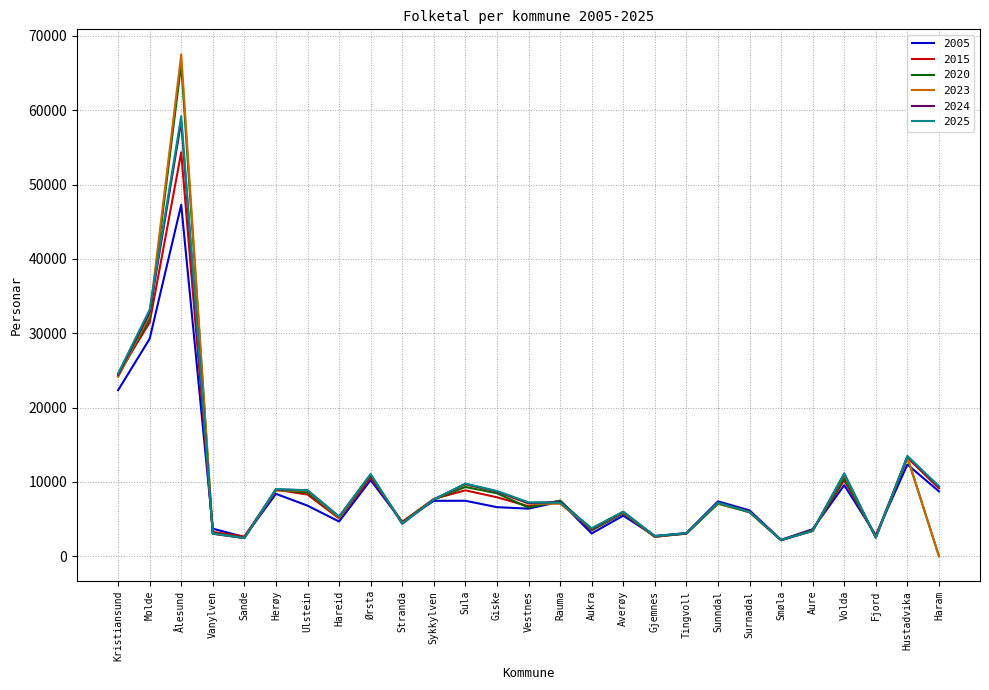

The value of 2020 at Molde is 42407. True or false?

False